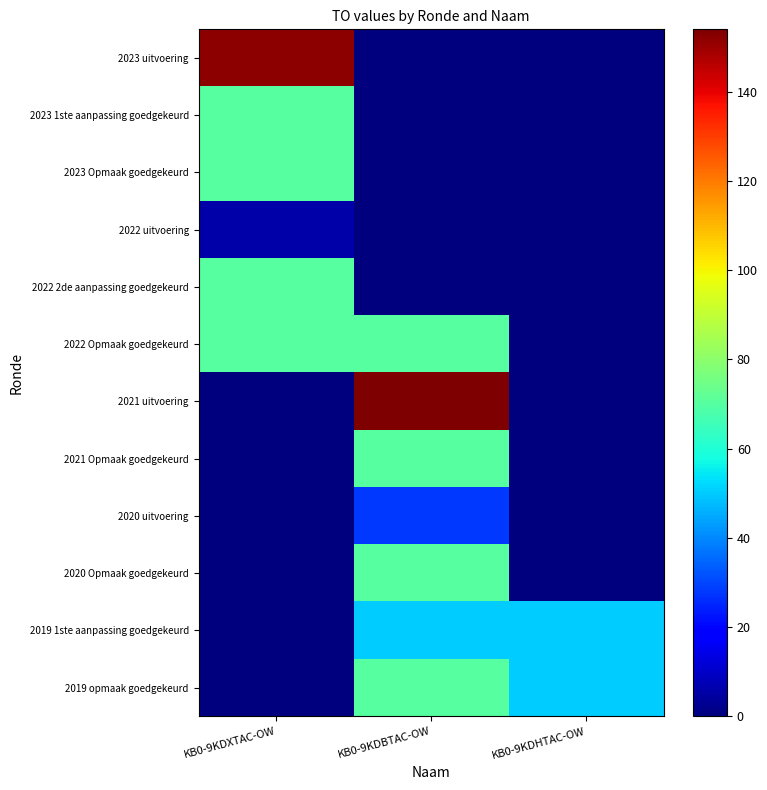

What is the spread (max minus min) of values at KB0-9KDBTAC-OW?

154